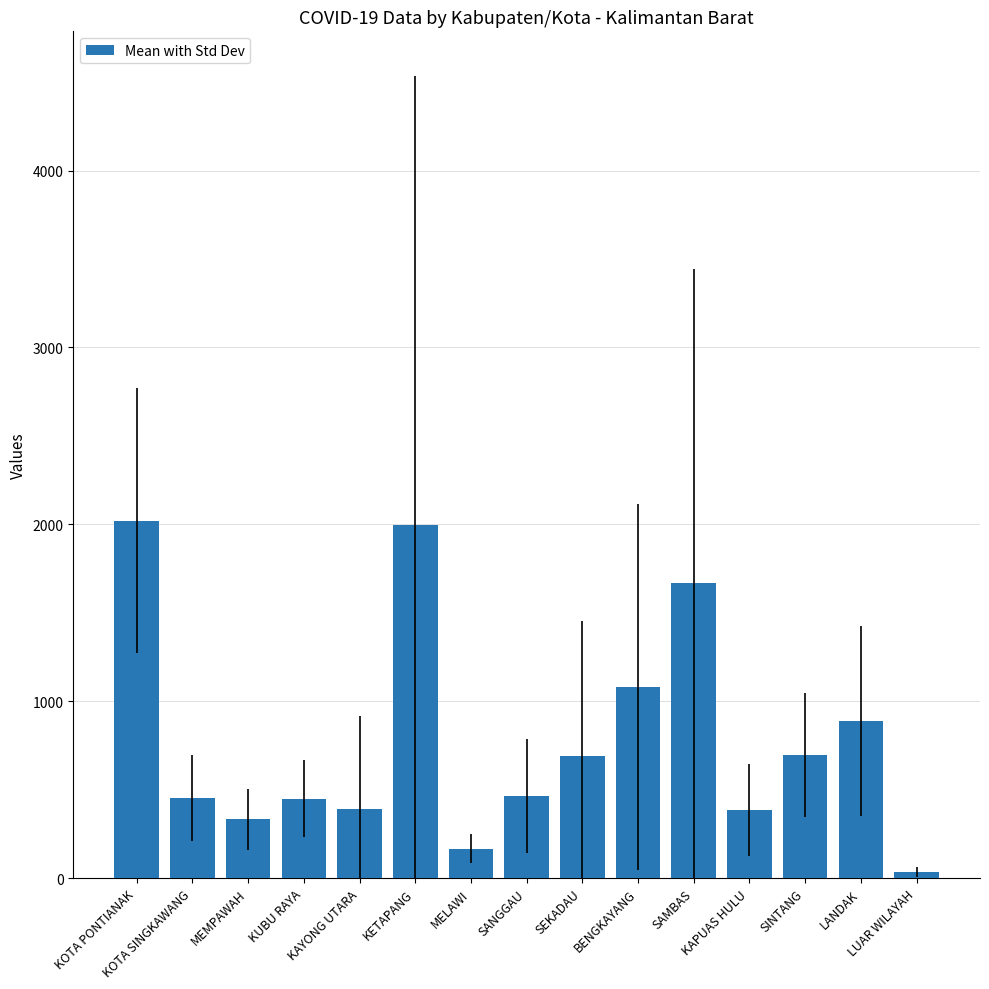

Where does the data first go above 465?

KOTA PONTIANAK